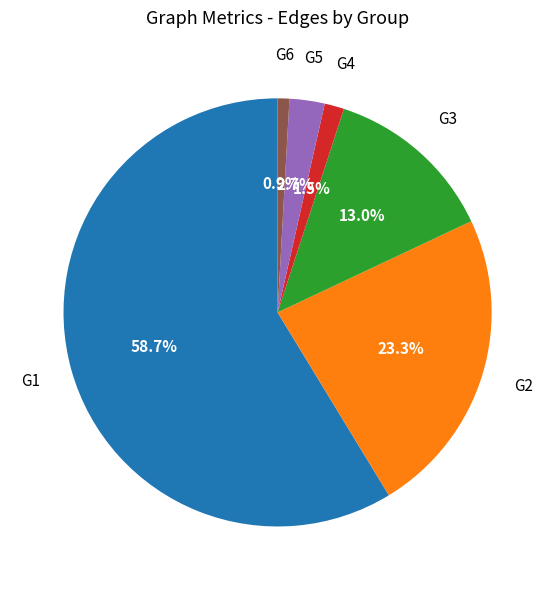

What is the largest slice in the pie chart?

G1